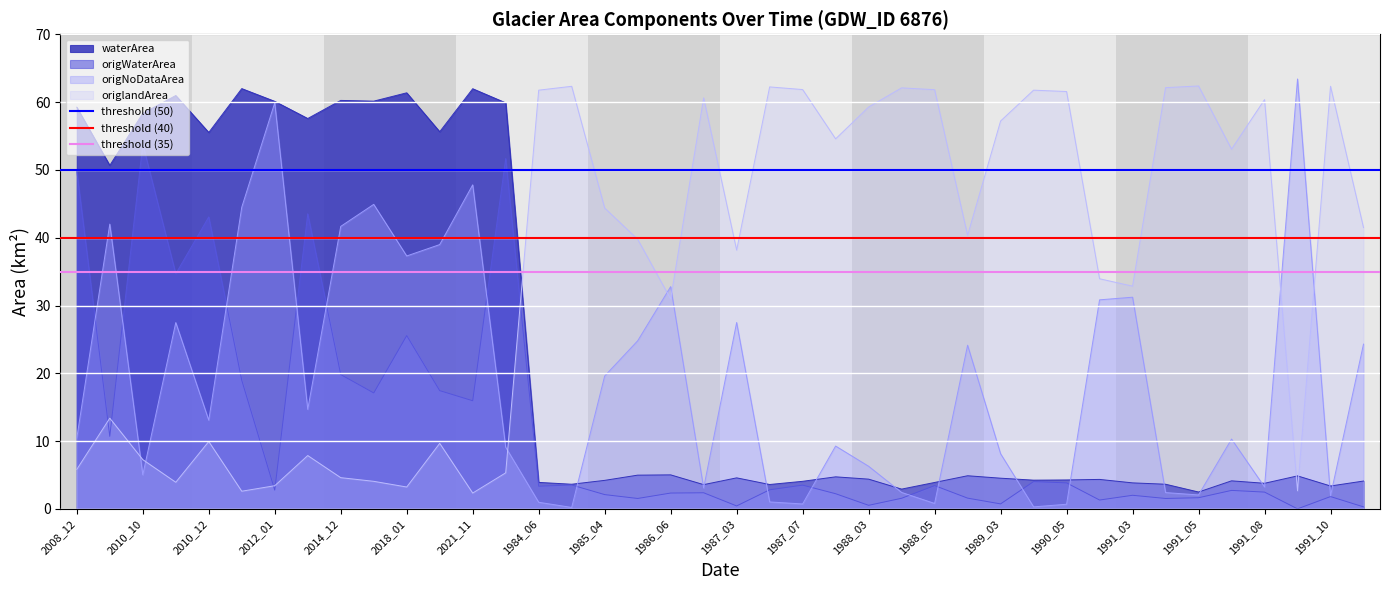

Which series ends up on top after the final intersection of origlandArea and origNoDataArea?

origlandArea